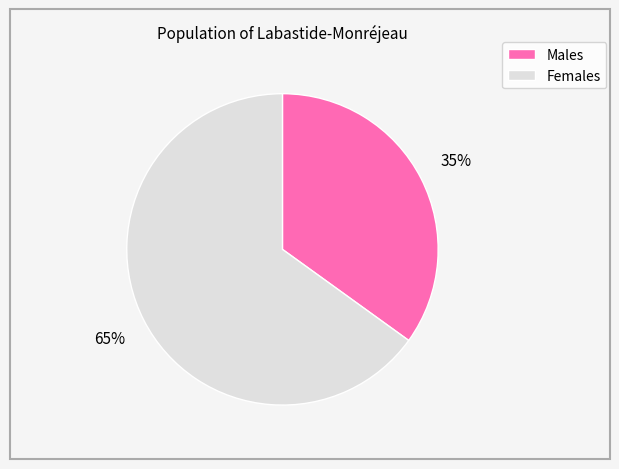

How many slices are in this pie chart?

2